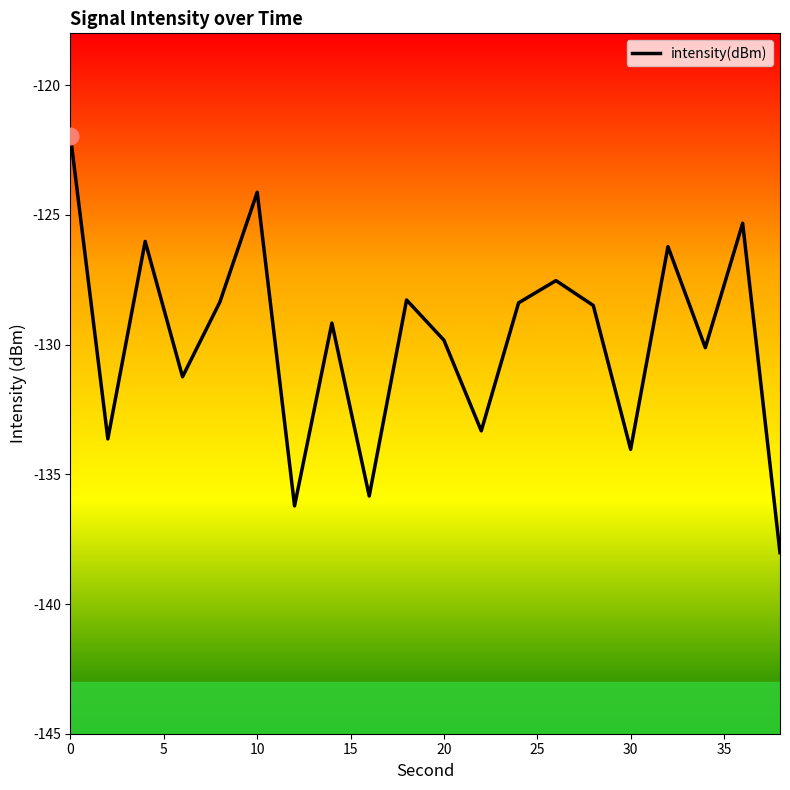

Count the number of categories in the chart.

20